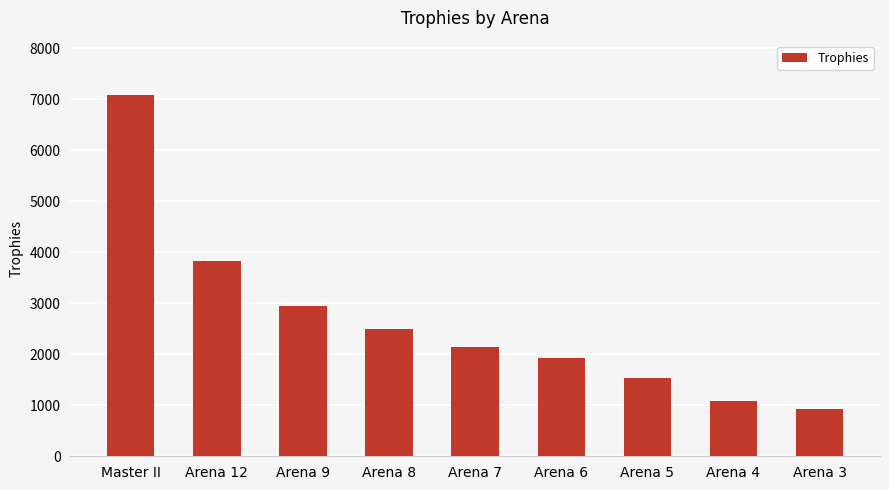

What is the label of the 3rd bar from the right?

Arena 5